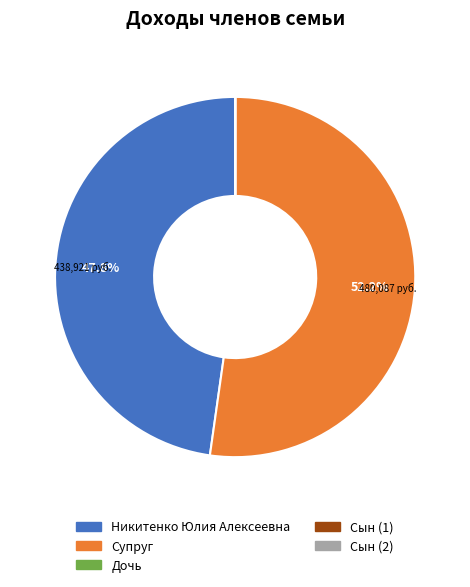

What is the largest slice in the pie chart?

Супруг